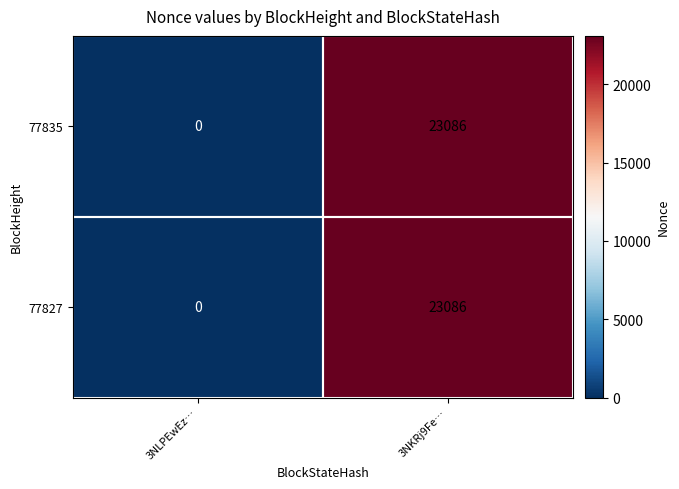

At which category is the sum across all series the highest?

3NKRj9Fe…